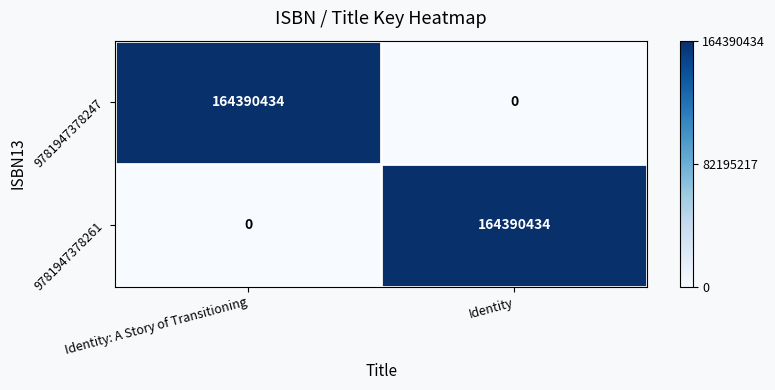

At which label is 9781947378261 closest to 82195217?

Identity: A Story of Transitioning